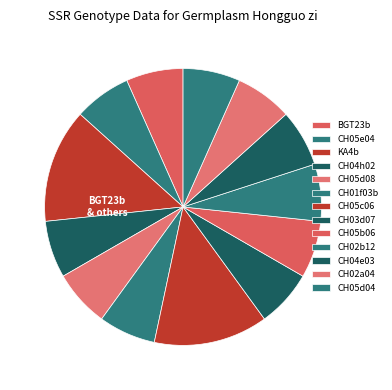

How many segments does this pie chart have?

13